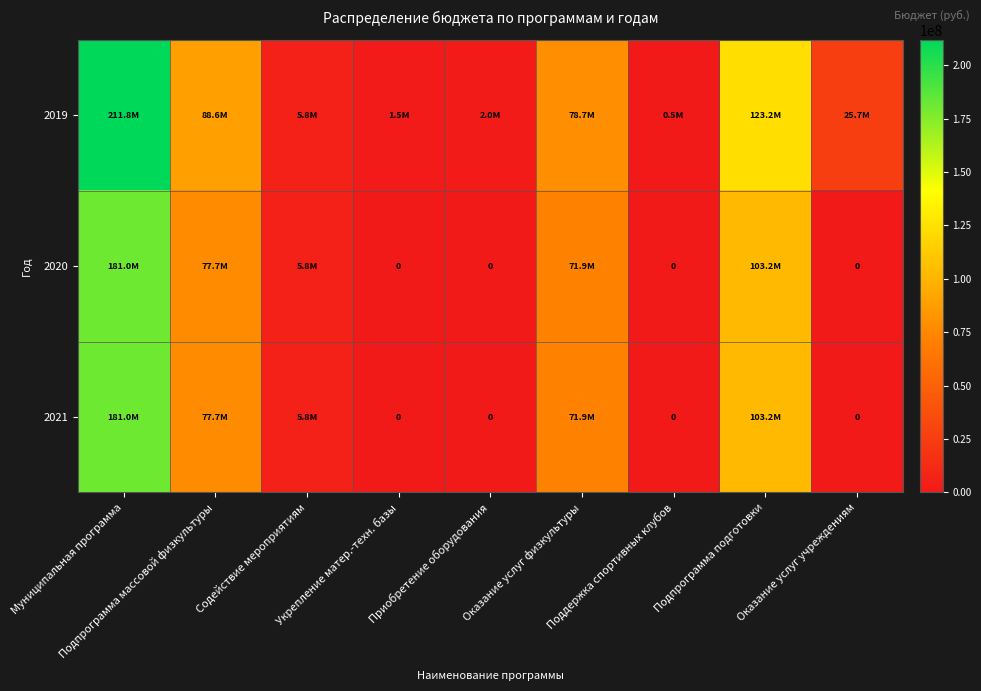

How many data points does each series have?

9